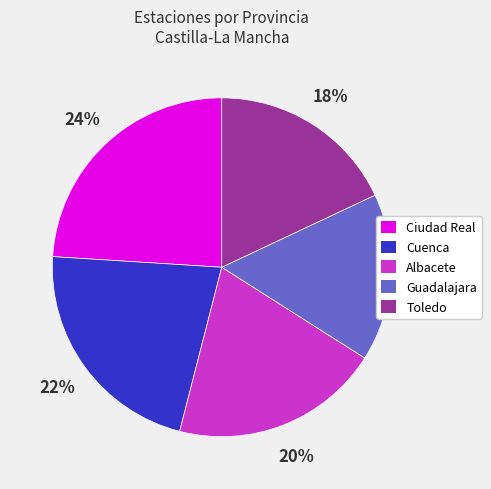

Is there a majority slice in this chart?

No